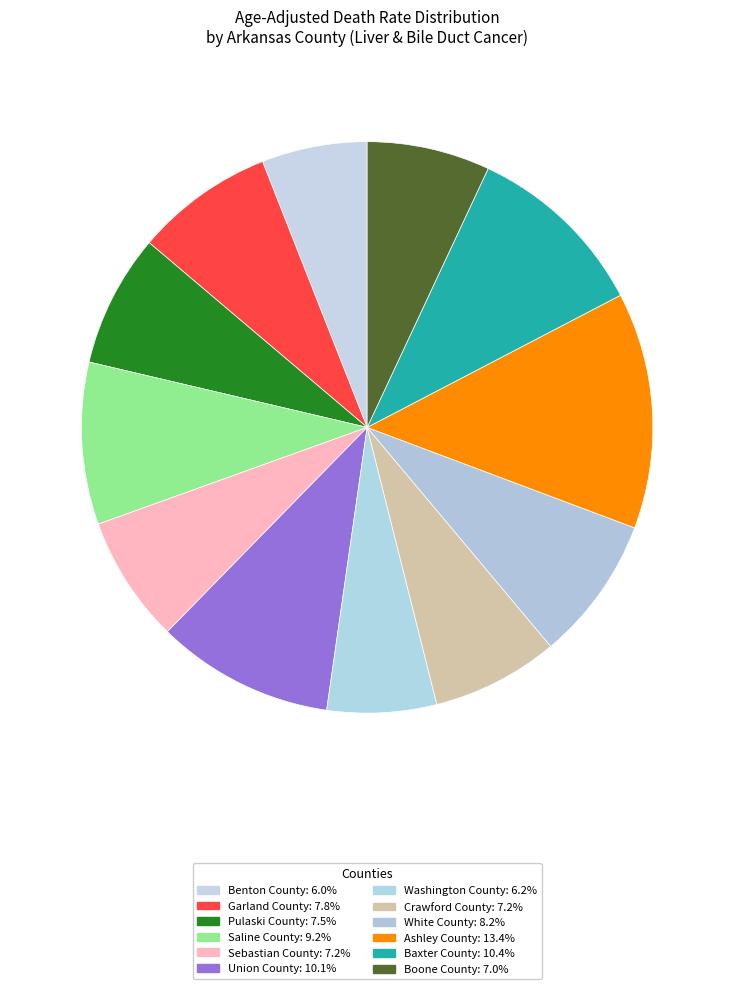

Is it true that Crawford County is 7% of the pie?

True